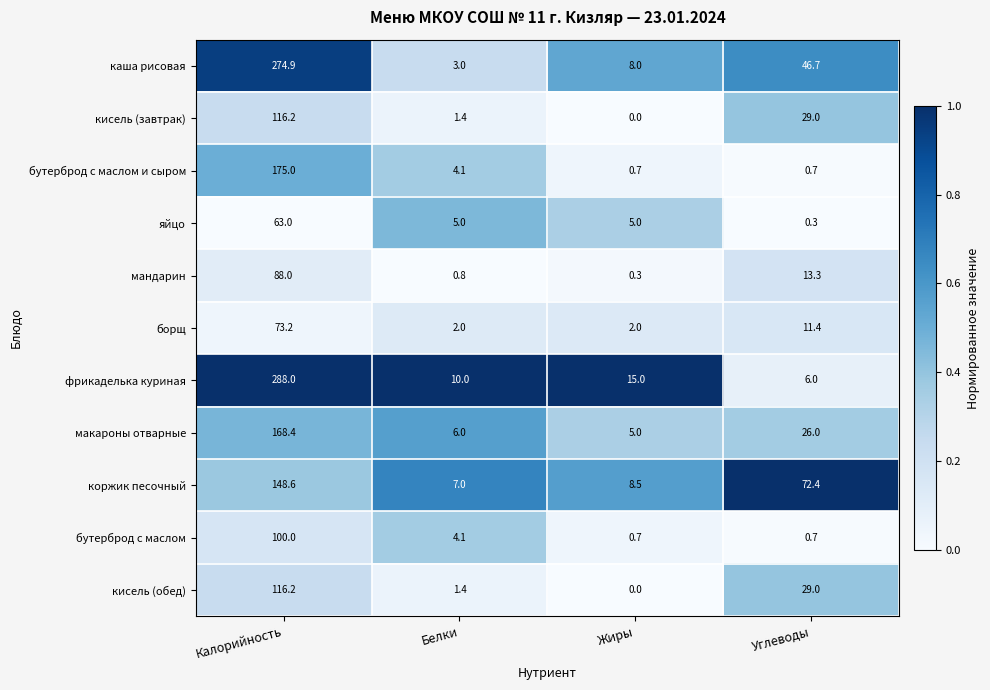

True or false: каша рисовая has a value of 3.0 at Белки.

True